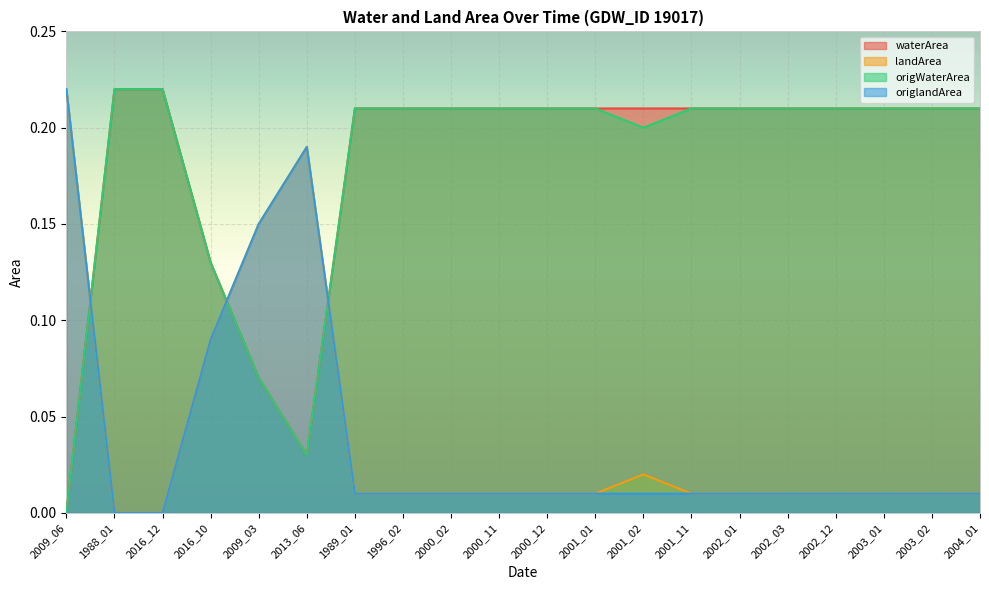

The waterArea series shows 0.1 at 1996_02. True or false?

False